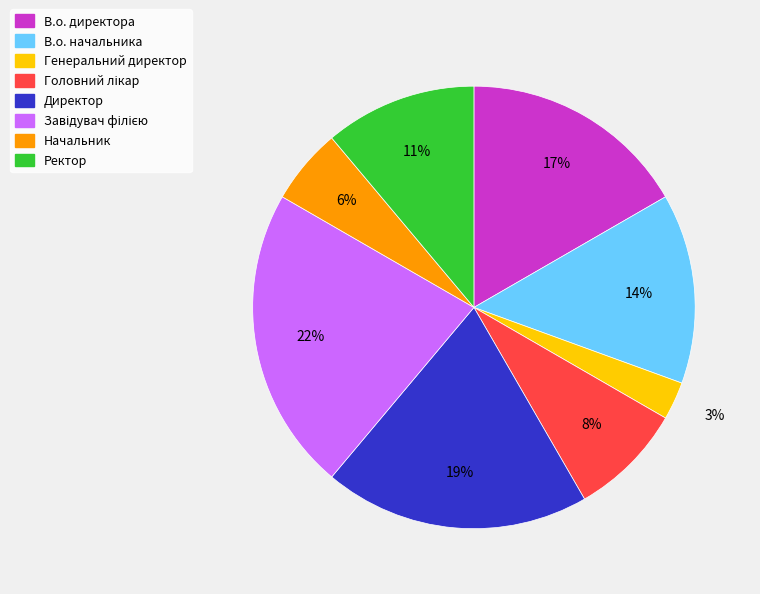

How many slices are in this pie chart?

8